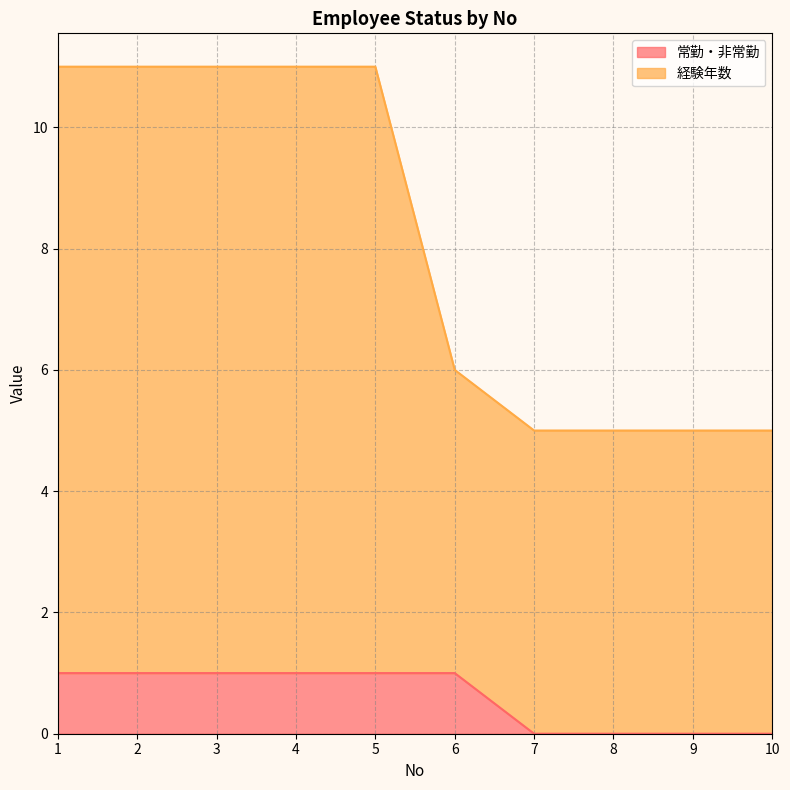

The 常勤・非常勤 series shows 2 at 6. True or false?

False